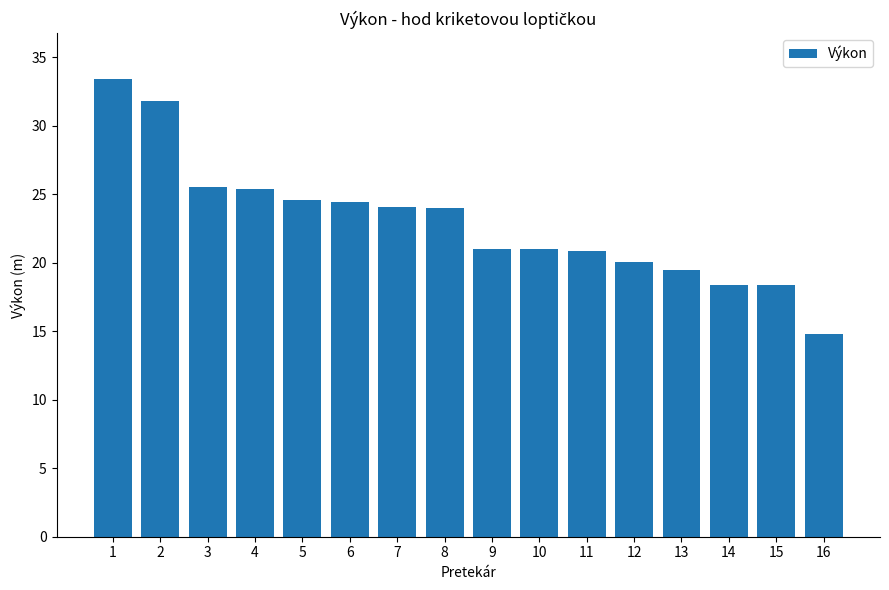

Count the number of values greater than 23.

8